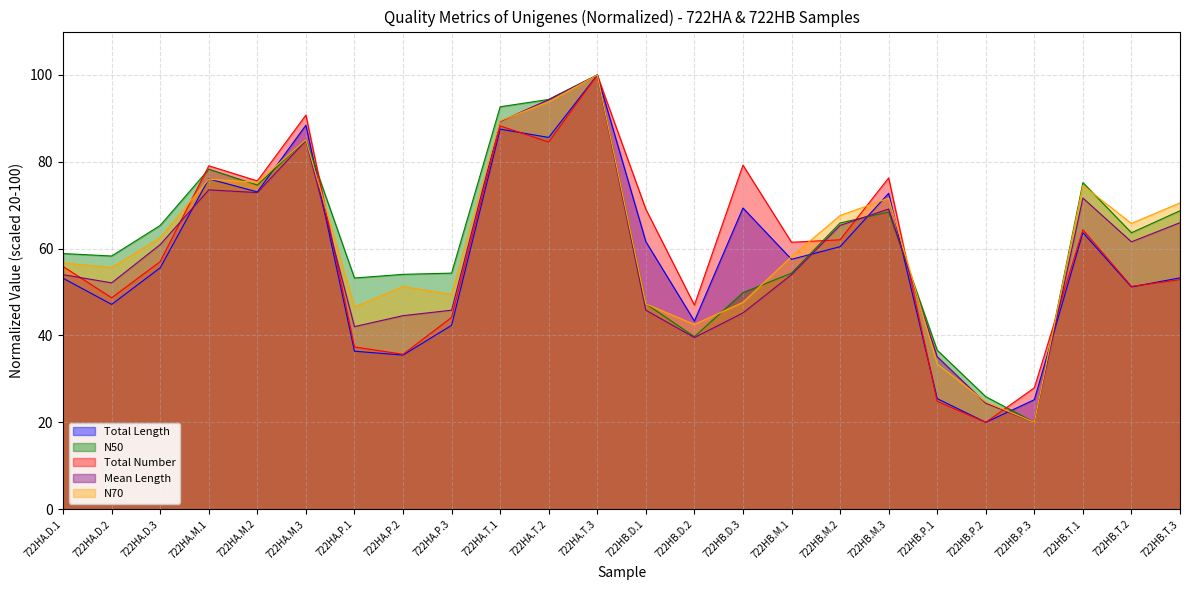

How many lines are shown in the chart?

5